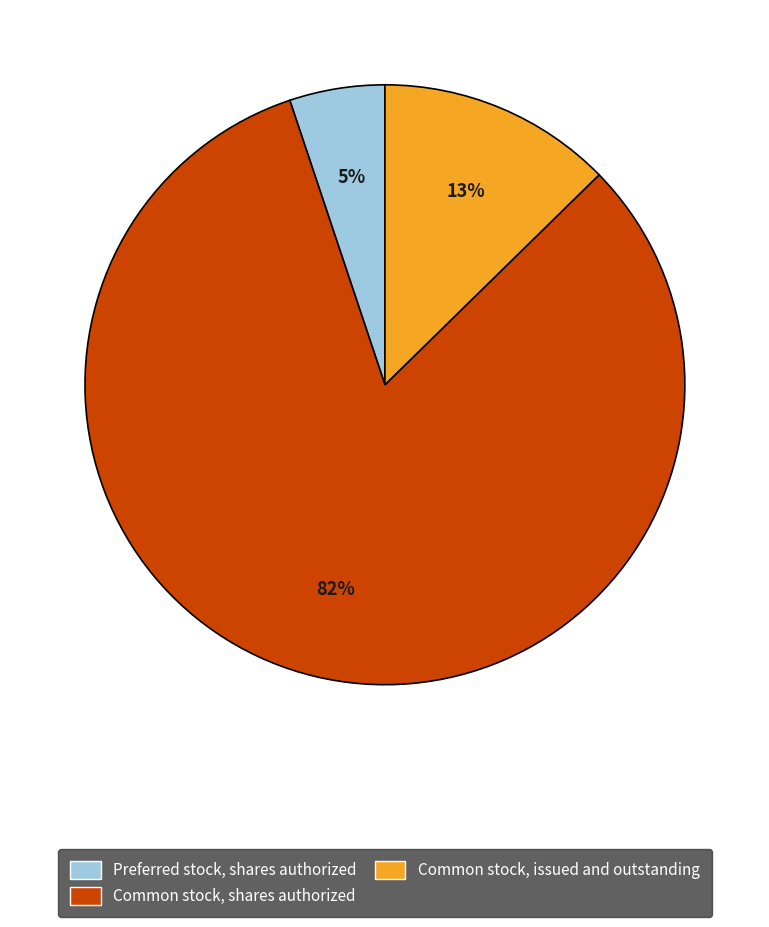

How many slices are in this pie chart?

3